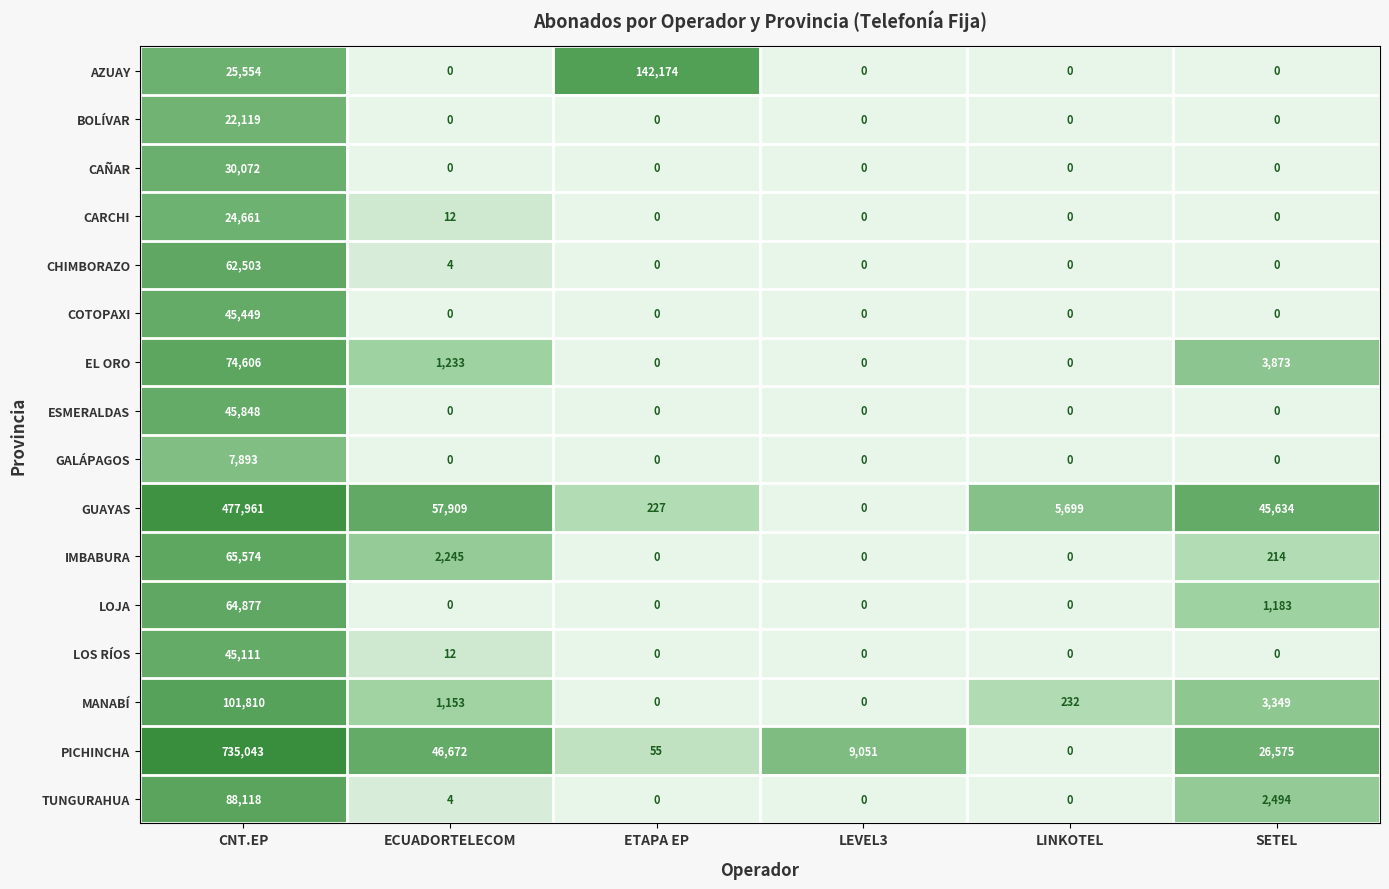

Which category has the highest value in the AZUAY series?

ETAPA EP